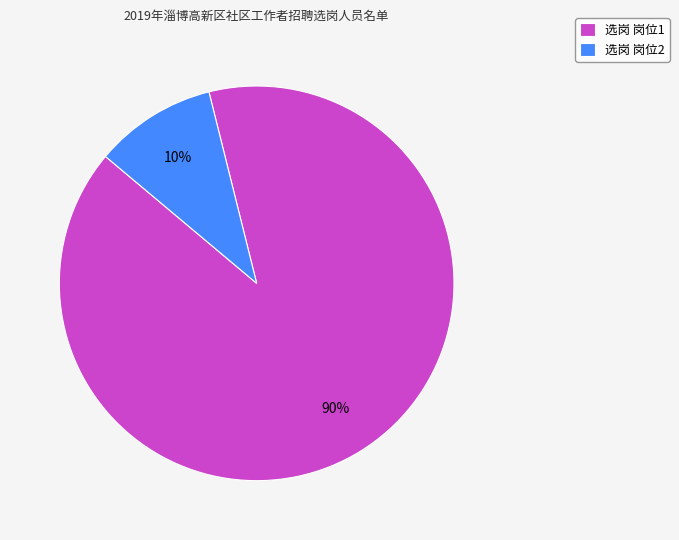

To the nearest percent, what is the combined percentage of 选岗 岗位2 and 选岗 岗位1?

100%